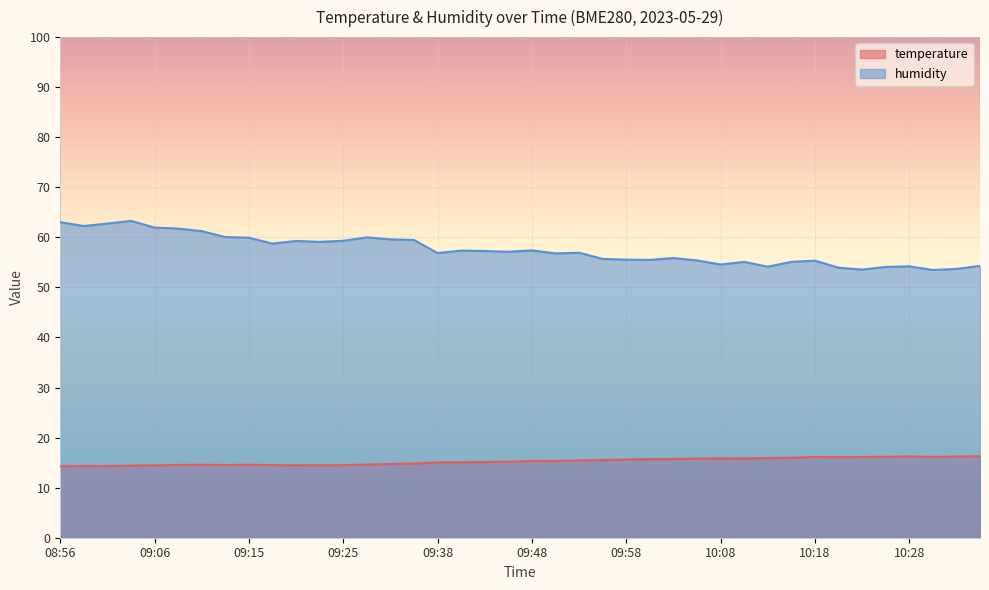

How many lines are shown in the chart?

2